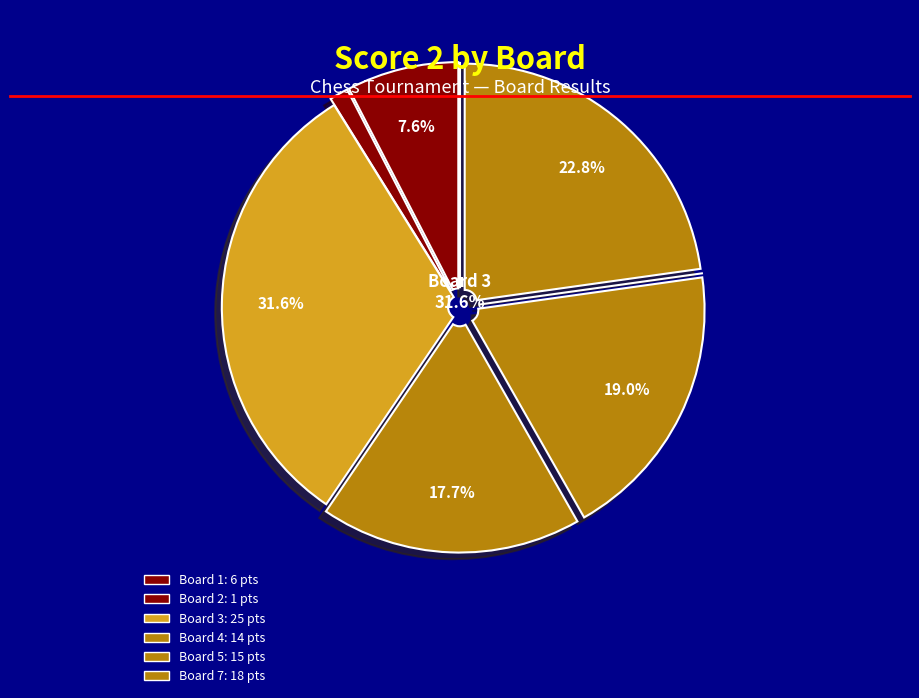

Which has a higher value, 5 or 7?

7